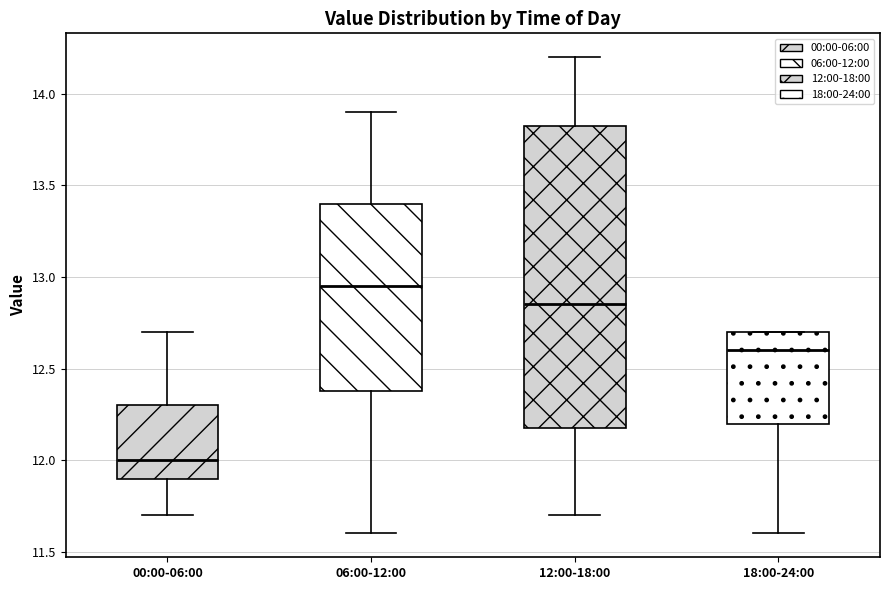

Reading left to right, transcribe this box plot: for each box, give where its median line is, the range the box spans, and where its two whiskers end, as read against the y-axis. The values are not printed on the chart, so give them approximately, as read against the axis.

00:00-06:00: median 12.00, box 11.90 to 12.30, whiskers 11.70 to 12.70
06:00-12:00: median 12.95, box 12.40 to 13.40, whiskers 11.60 to 13.90
12:00-18:00: median 12.85, box 12.20 to 13.85, whiskers 11.70 to 14.20
18:00-24:00: median 12.60, box 12.20 to 12.70, whiskers 11.60 to 12.70